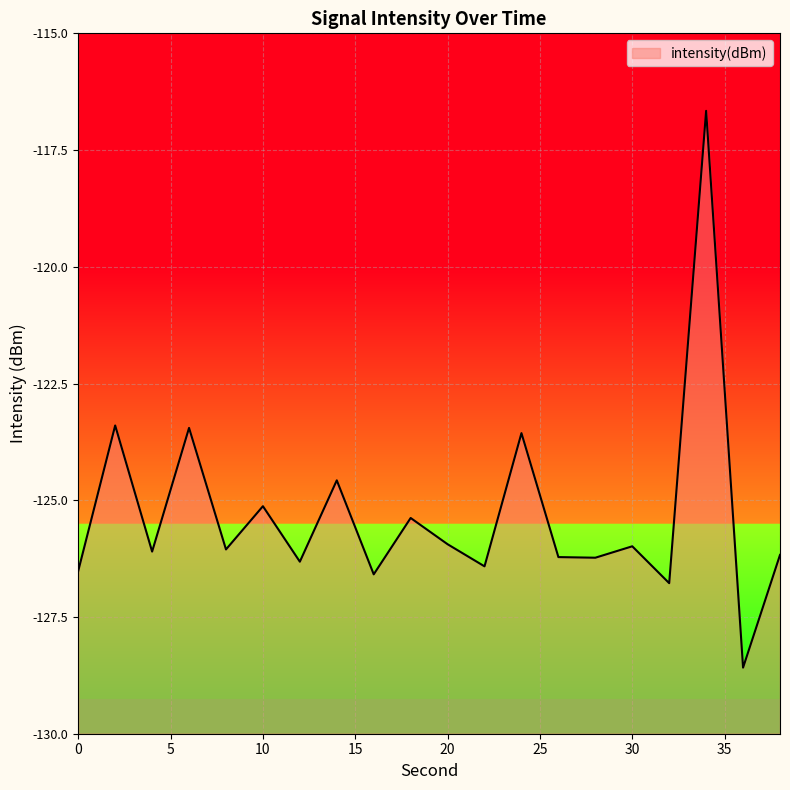

What is the difference between the values at 2 and 12?

2.9